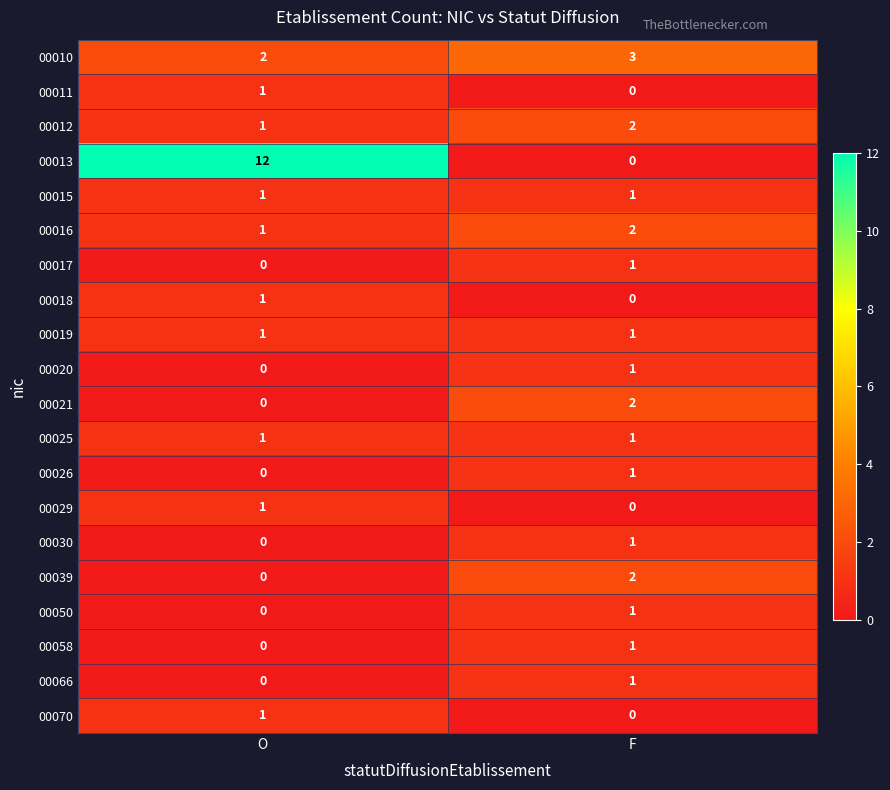

The 00010 series shows 2 at O. True or false?

True